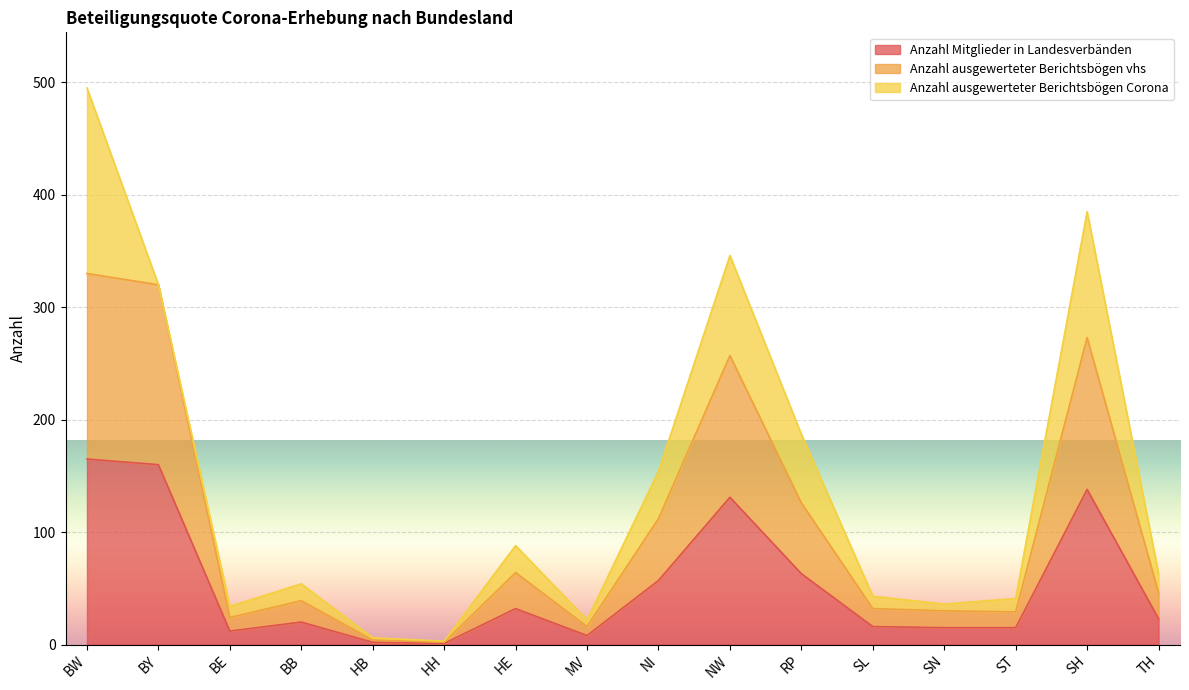

At which category is the sum across all series the highest?

BW